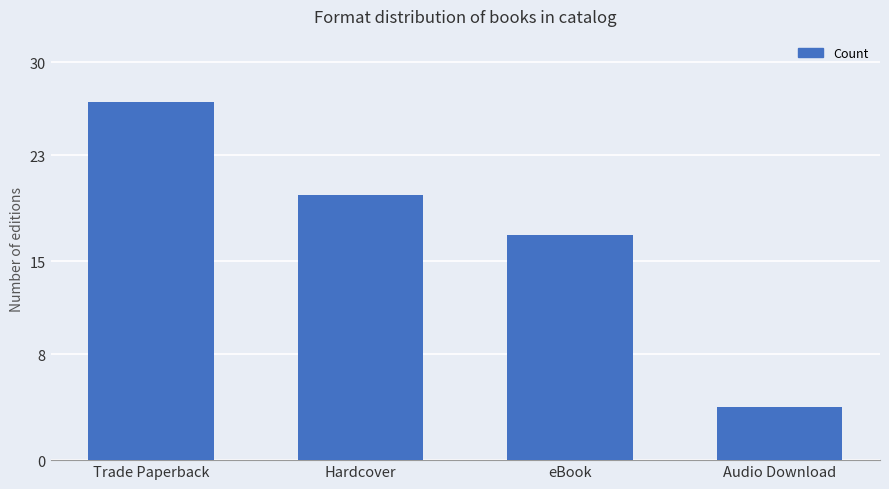

At which label is the value closest to 15?

eBook